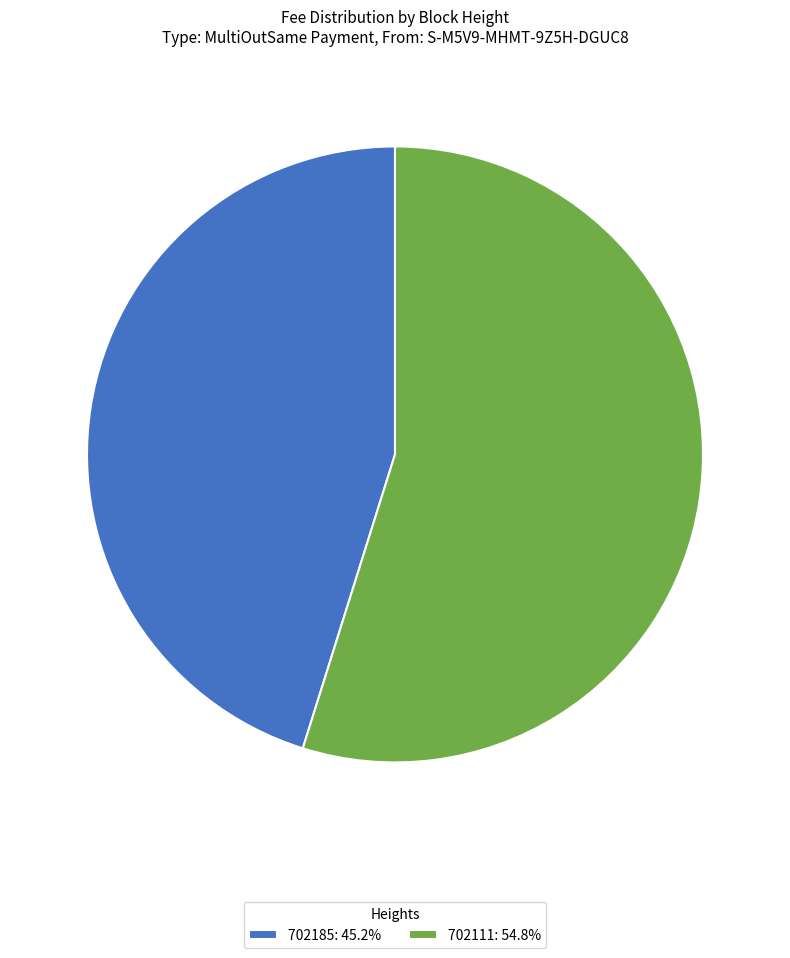

Is 702111: 54.8% the majority of the pie?

Yes